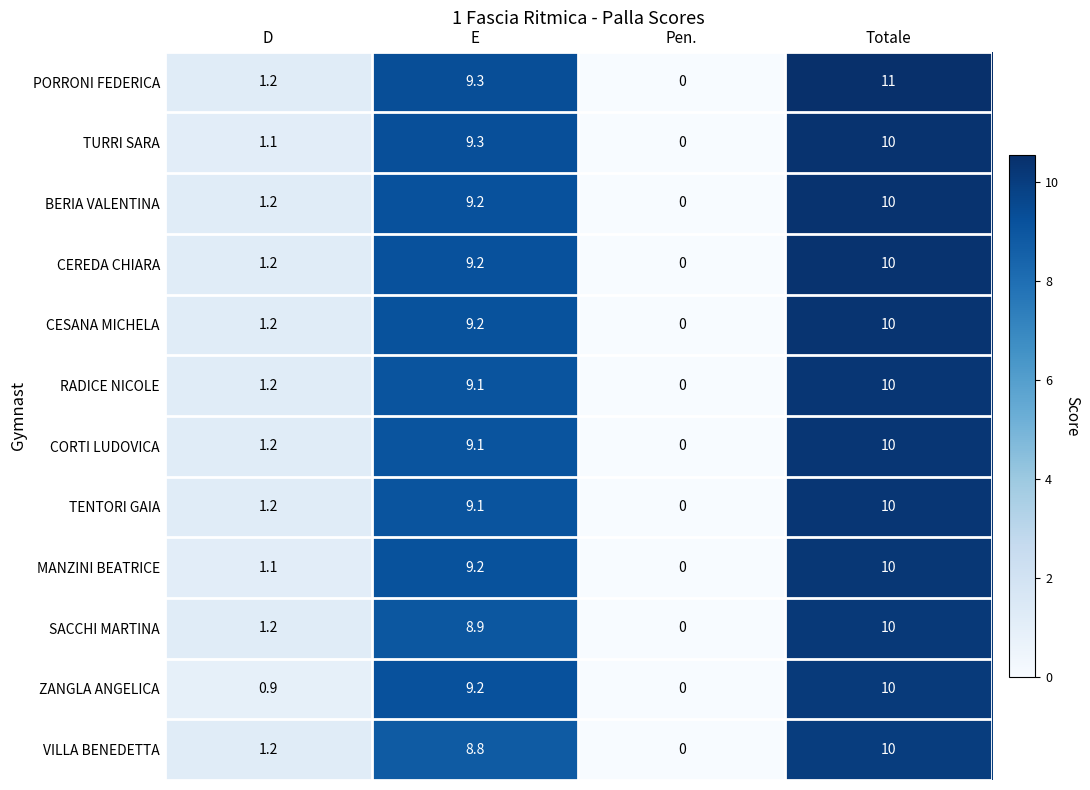

Between Pen. and Totale, which series saw the biggest shift?

PORRONI FEDERICA